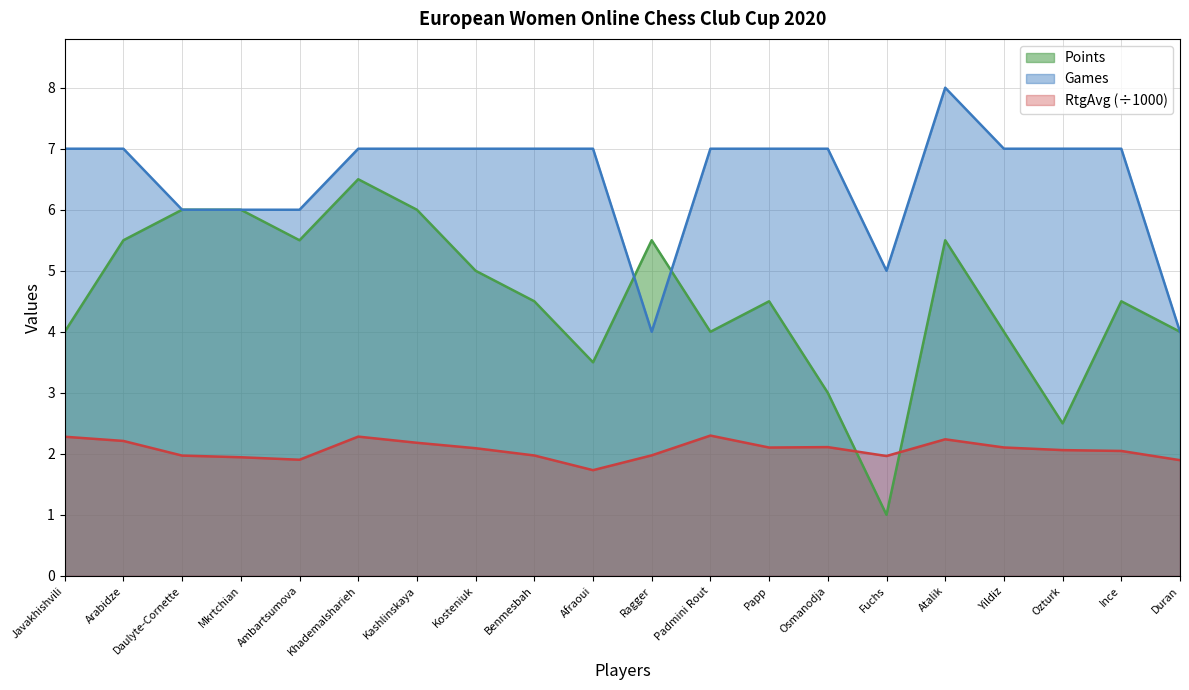

Is the value of RtgAvg at Ince greater than the value of Games at Padmini Rout?

No